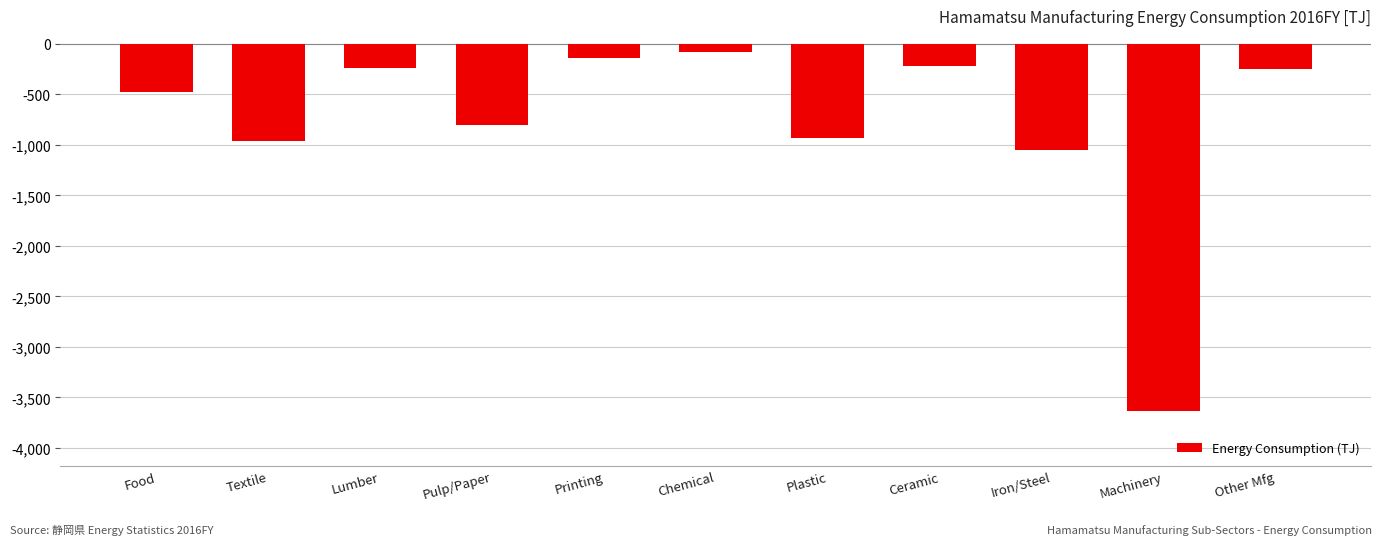

The chart shows a value of -1376.9 at Plastic. True or false?

False